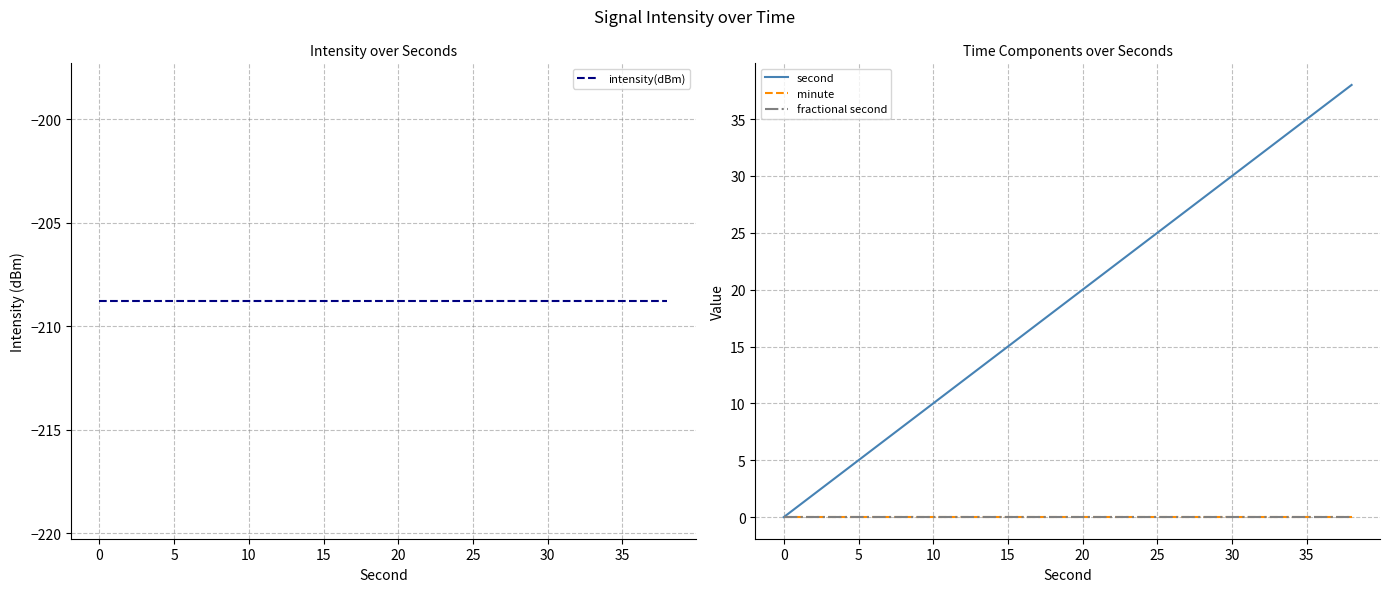

True or false: intensity(dBm) and minute cross at least once.

False